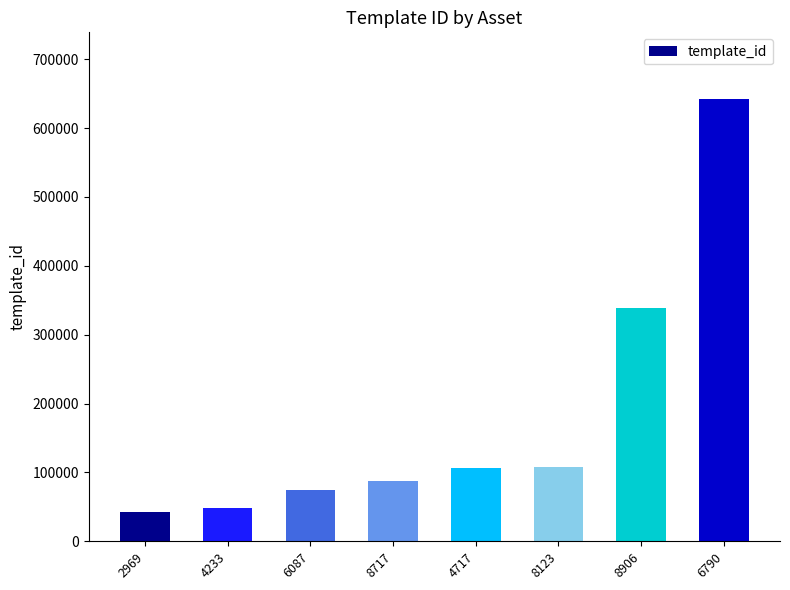

What is the sum of the values at 4233 and 6087?

122661